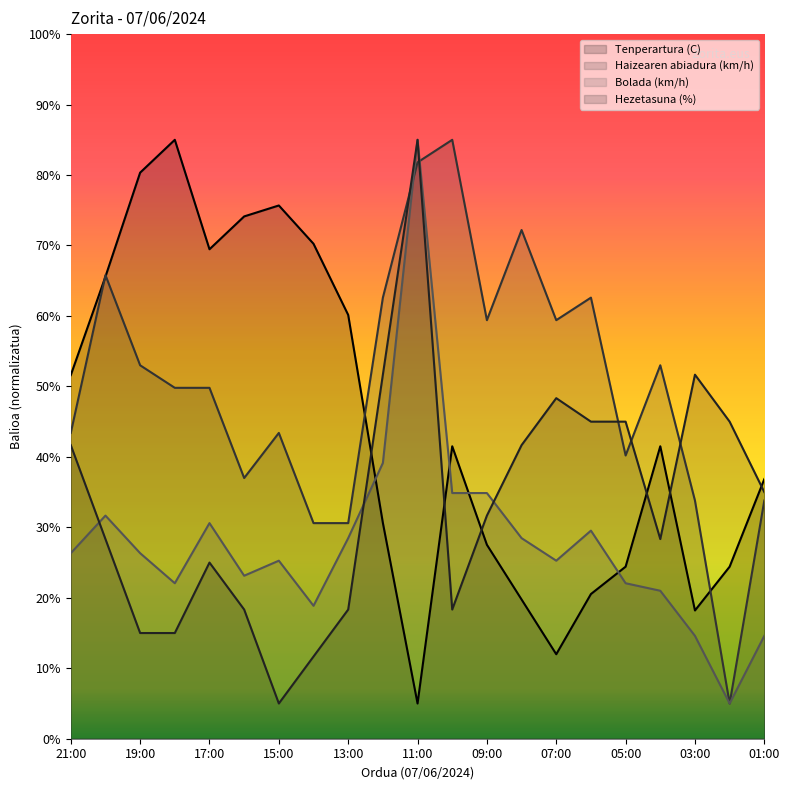

What is the label of the 19th point from the right?

19:00